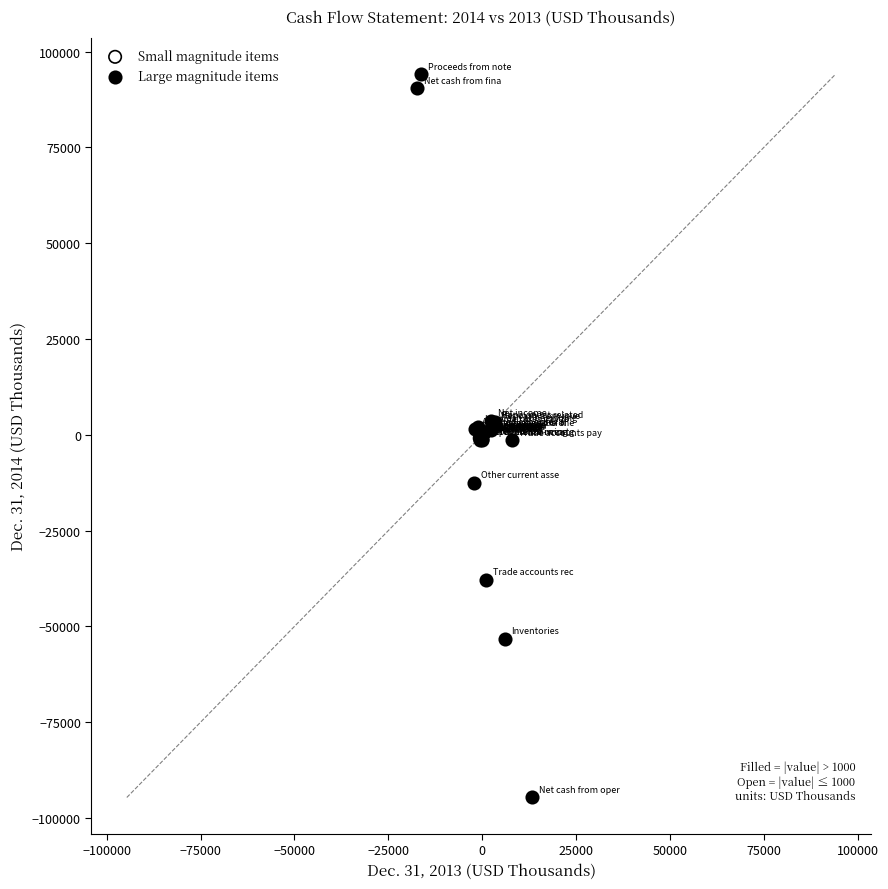

What are all the series names shown in the legend?

Small magnitude items, Large magnitude items